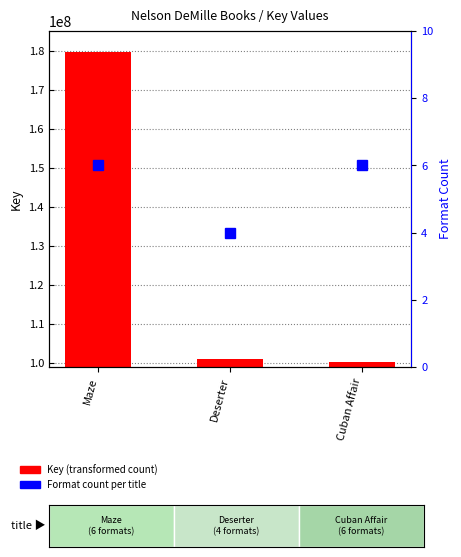

What is the label of the 1st bar from the left?

Maze